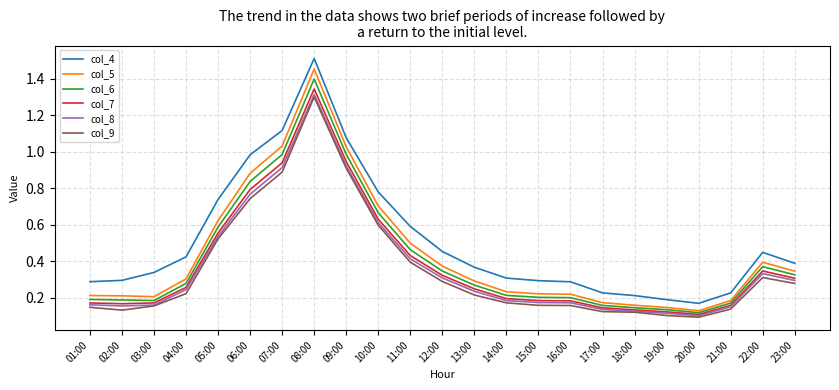

The col_7 series shows 0.1 at 20:00. True or false?

True